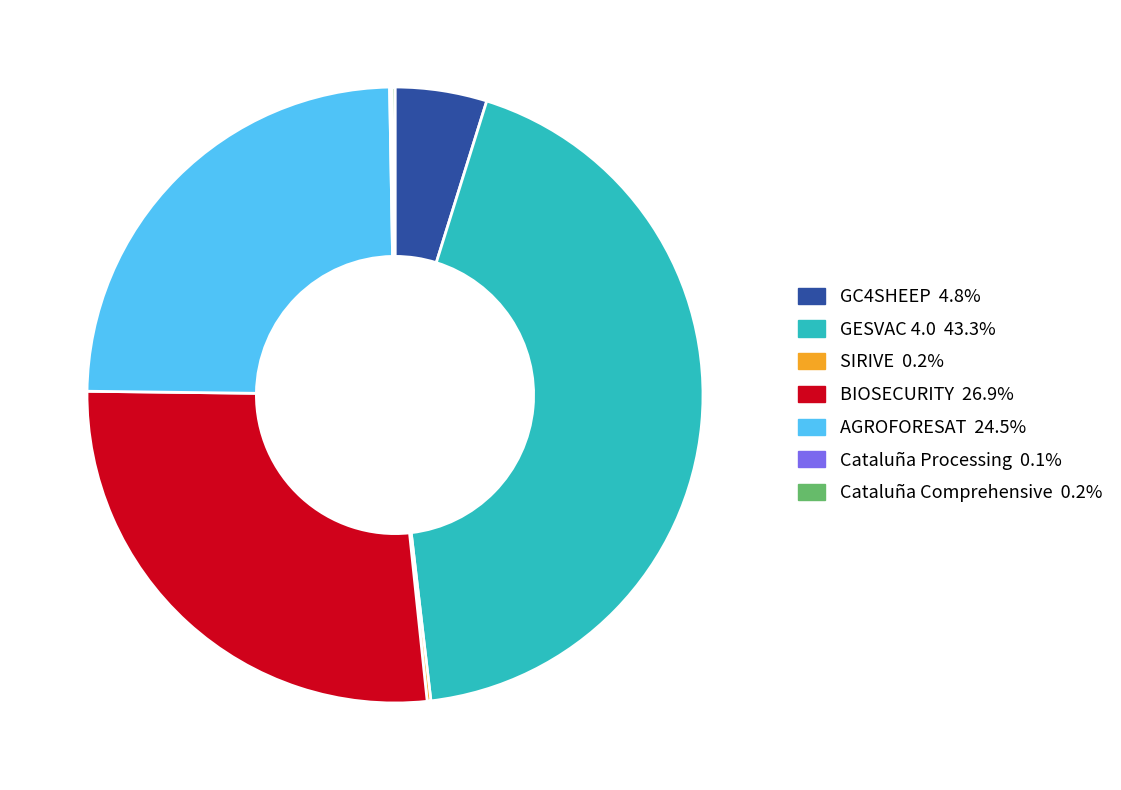

What is the largest slice in the pie chart?

GESVAC 4.0